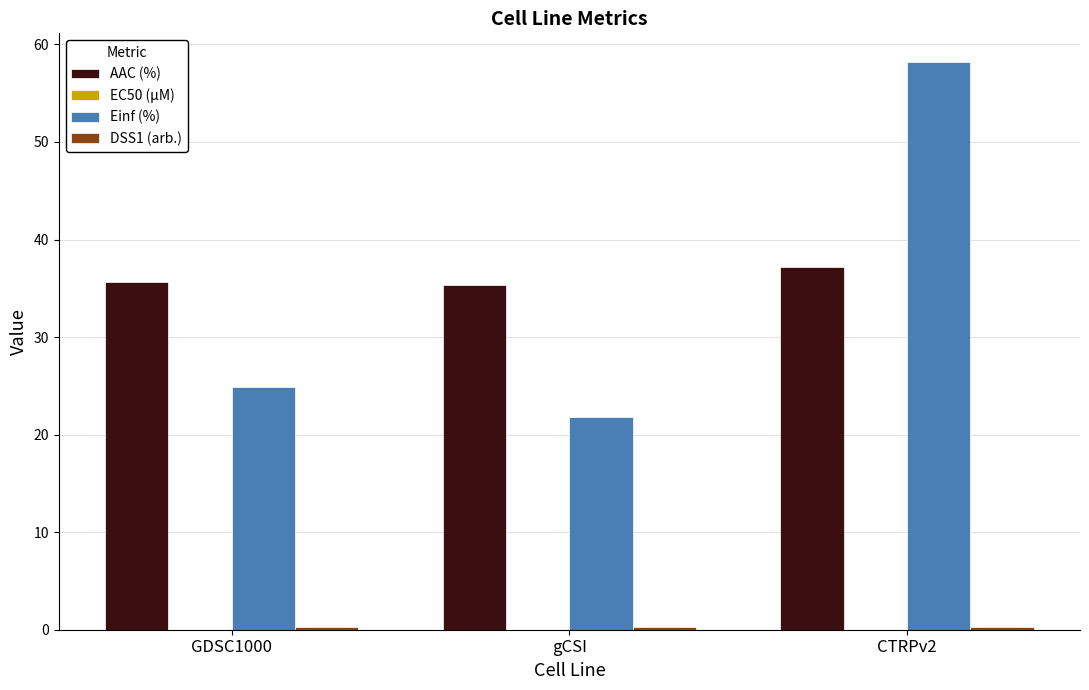

Which series changed the most between gCSI and CTRPv2?

Einf (%)